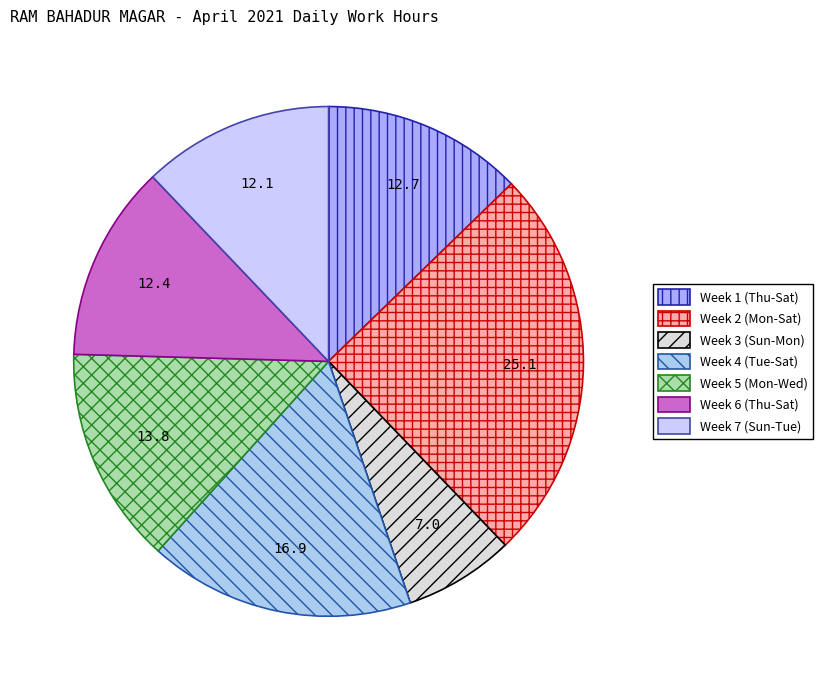

How many segments does this pie chart have?

7